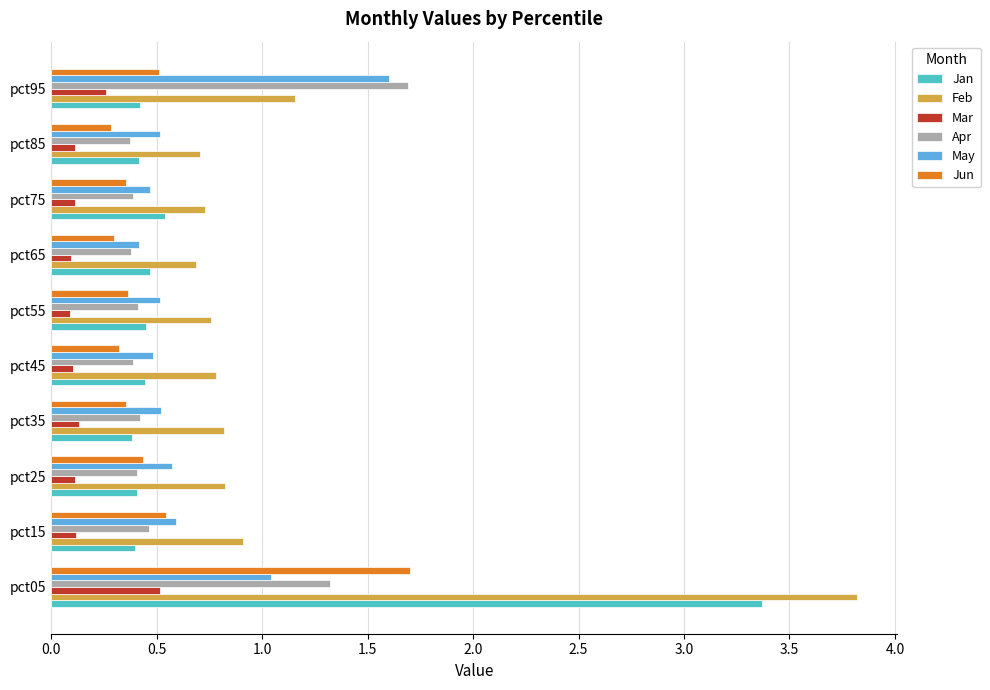

What is the difference between the highest and lowest values at pct65?

0.6